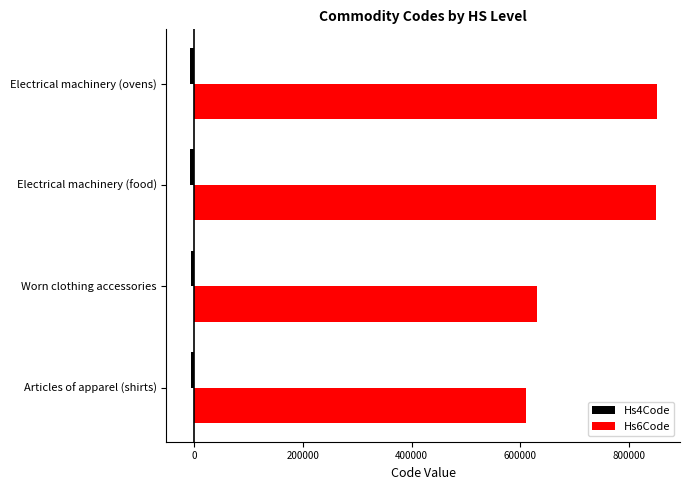

The value of Hs6Code at Electrical machinery (ovens) is 408945. True or false?

False